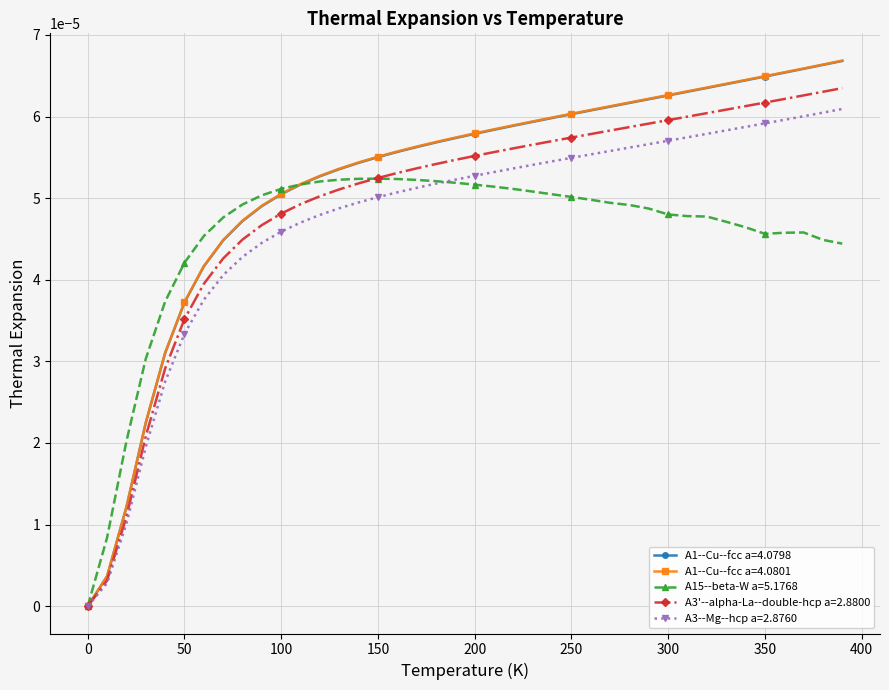

Which series has the widest spread of values?

A1--Cu--fcc a=4.0801